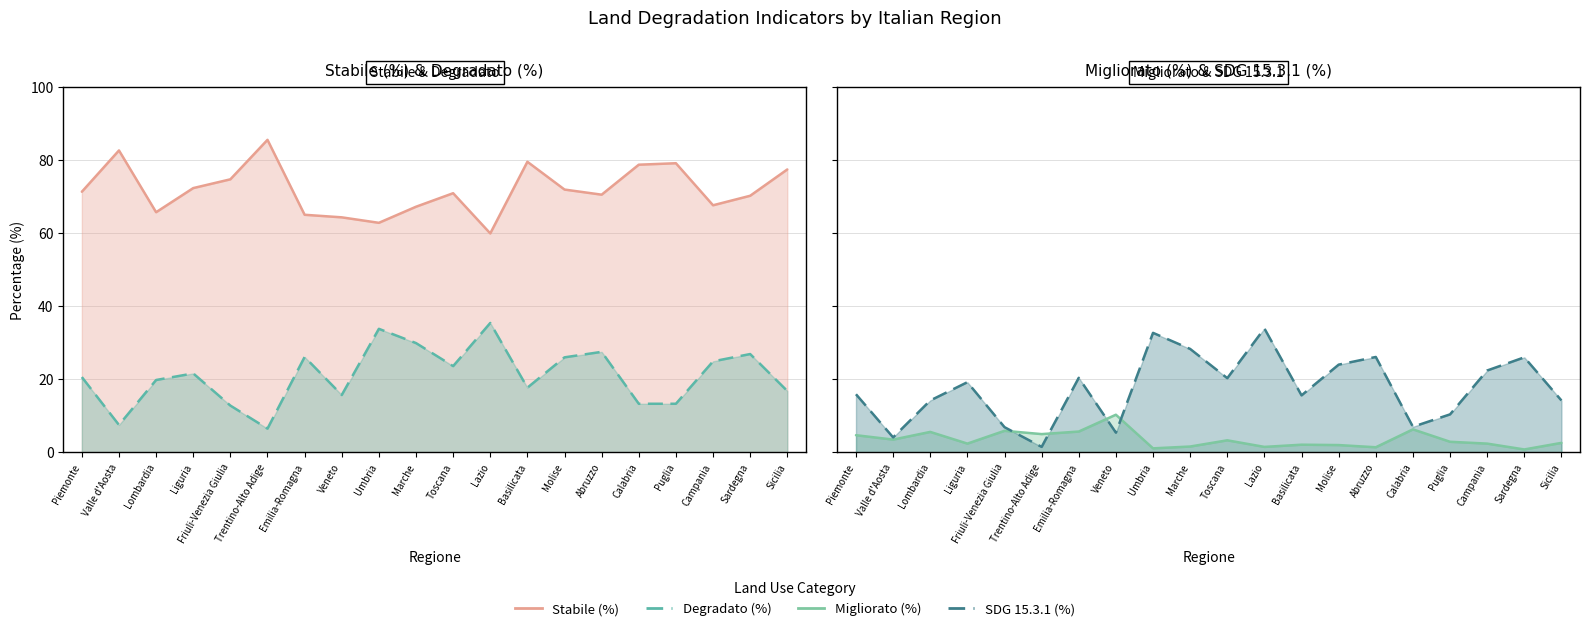

True or false: Stabile (%) and Migliorato (%) cross at least once.

False